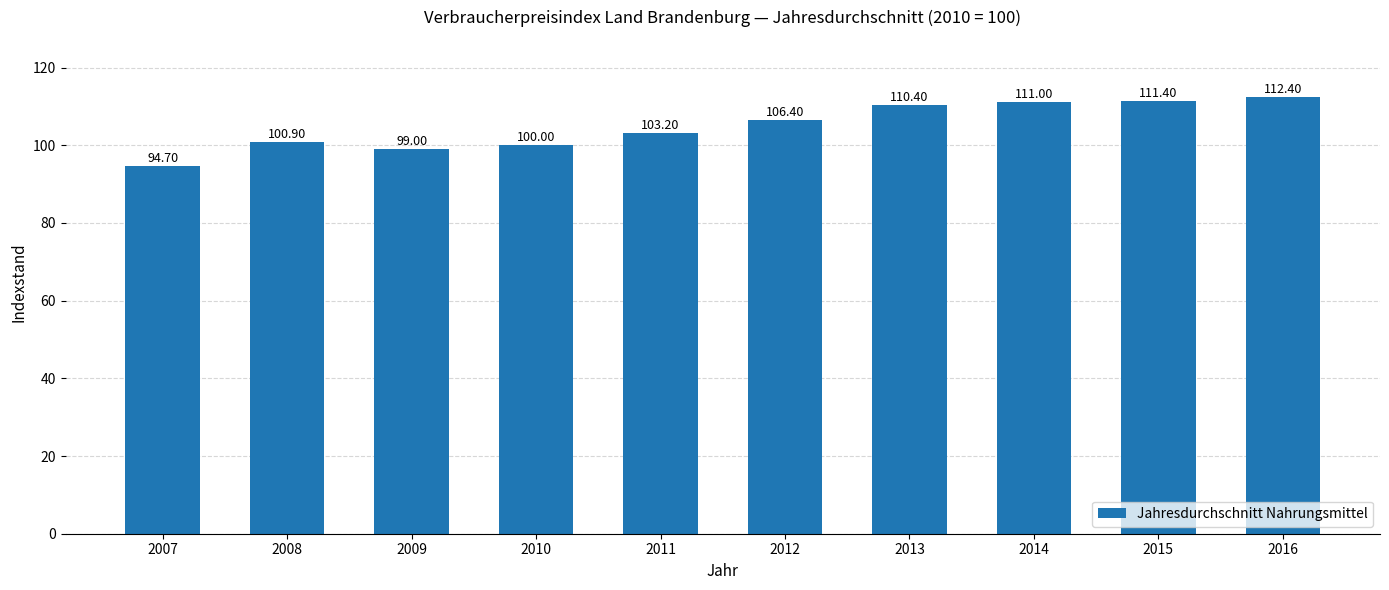

Are the bars horizontal?

No